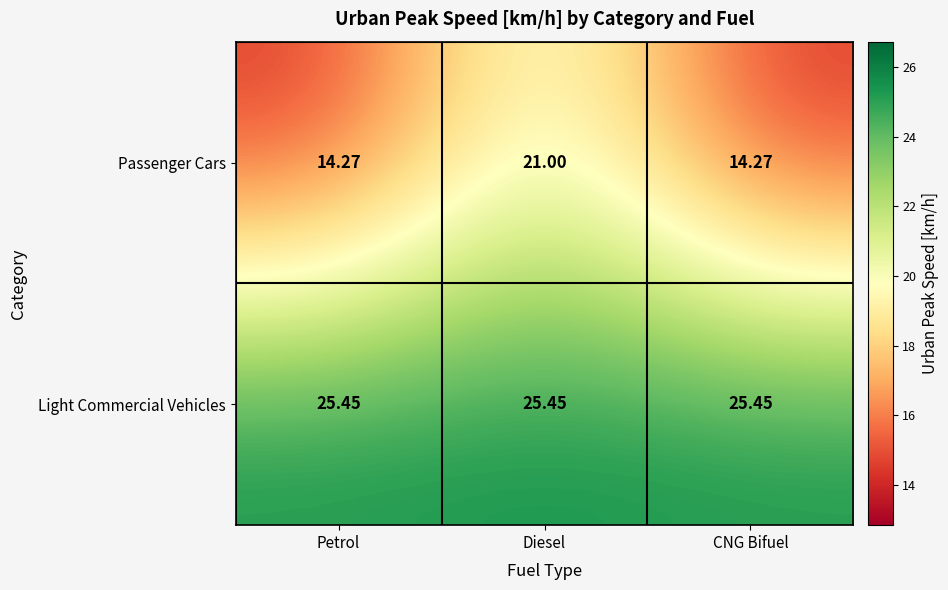

Which series changed the most between Petrol and Diesel?

Passenger Cars